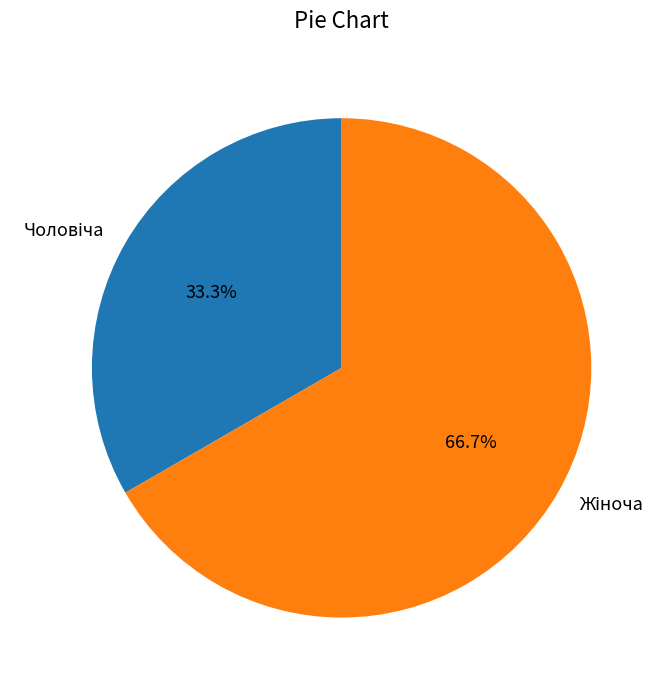

Is there a majority slice in this chart?

Yes